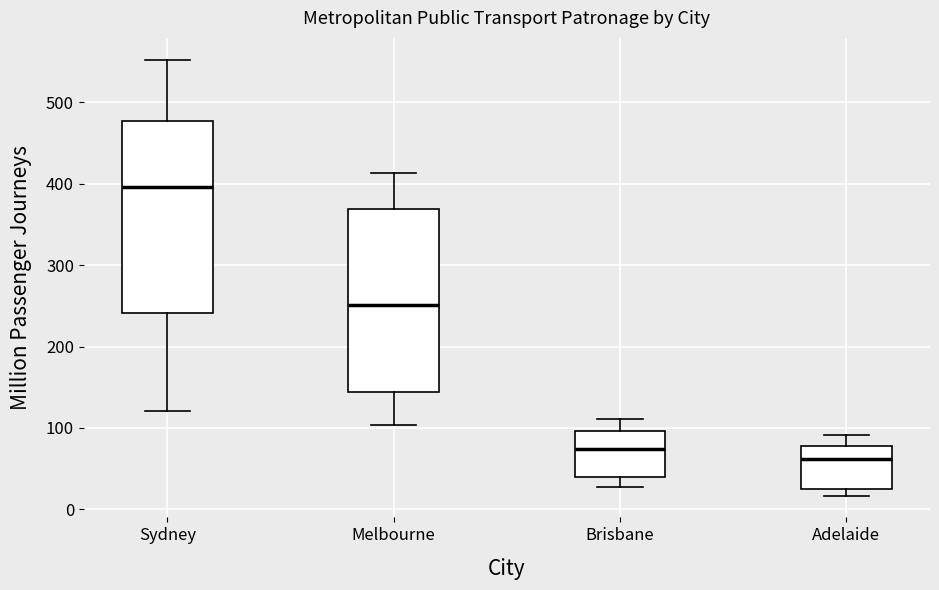

Reading left to right, transcribe this box plot: for each box, give where its median line is, the range the box spans, and where its two whiskers end, as read against the y-axis. The values are not printed on the chart, so give them approximately, as read against the axis.

Sydney: median 400, box 240 to 480, whiskers 120 to 550
Melbourne: median 250, box 140 to 370, whiskers 100 to 410
Brisbane: median 70, box 40 to 100, whiskers 30 to 110
Adelaide: median 60, box 30 to 80, whiskers 20 to 90